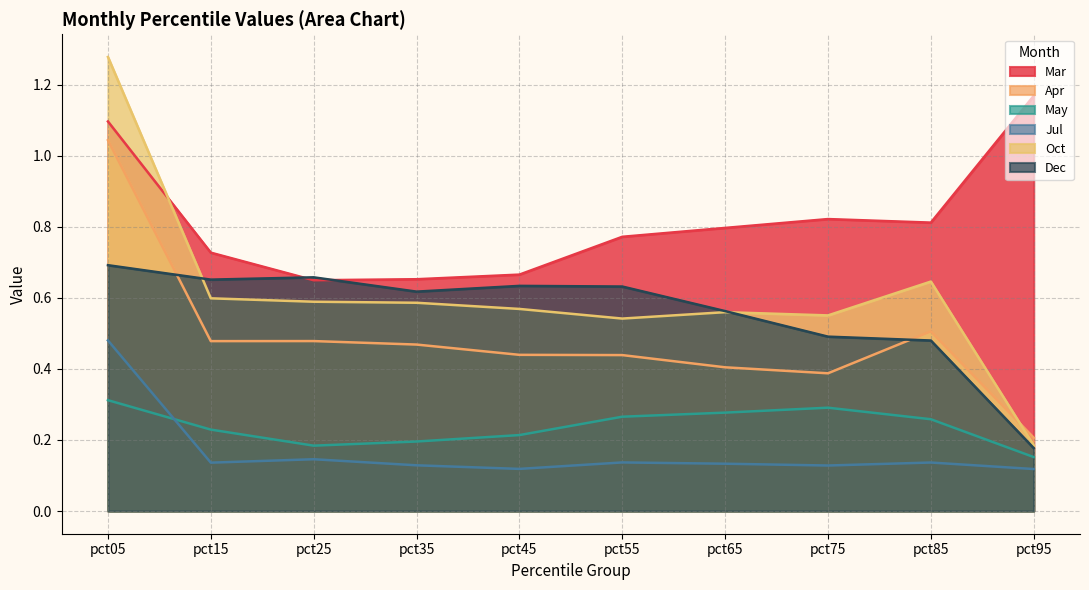

Where is the first local minimum for Dec?

pct15